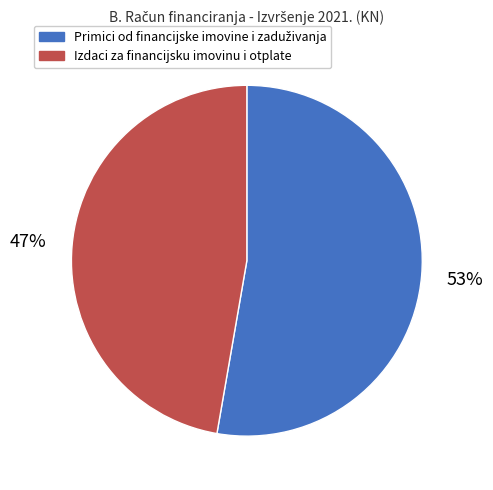

To the nearest percent, what portion does Izdaci za financijsku imovinu i otplate represent?

47%